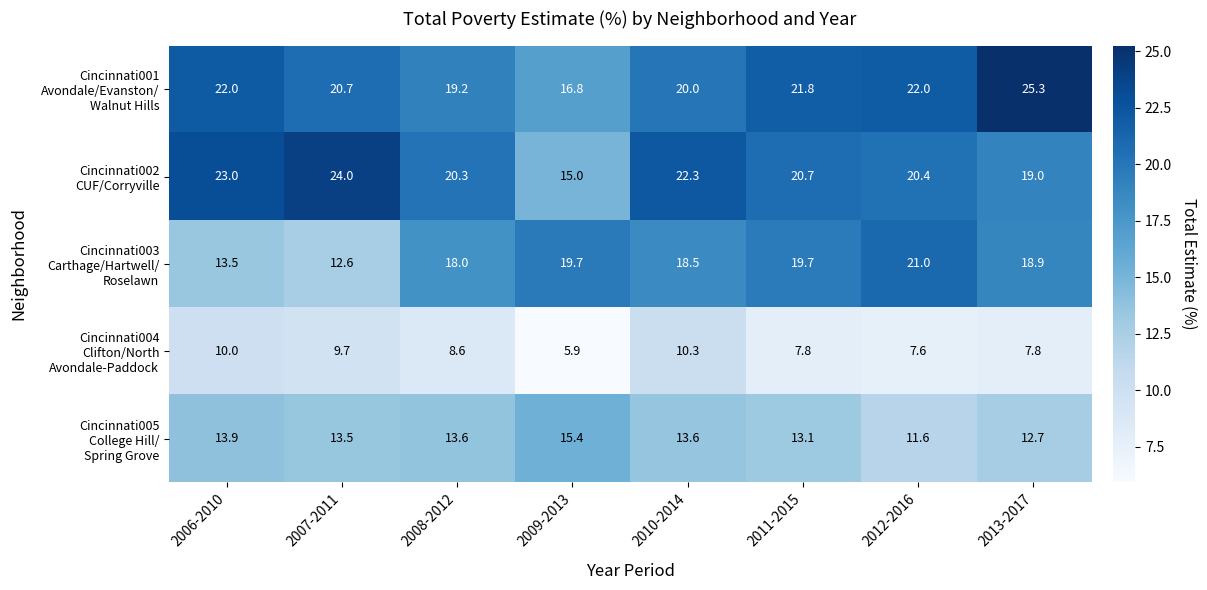

What is the difference between the highest and lowest values at 2013-2017?

17.5